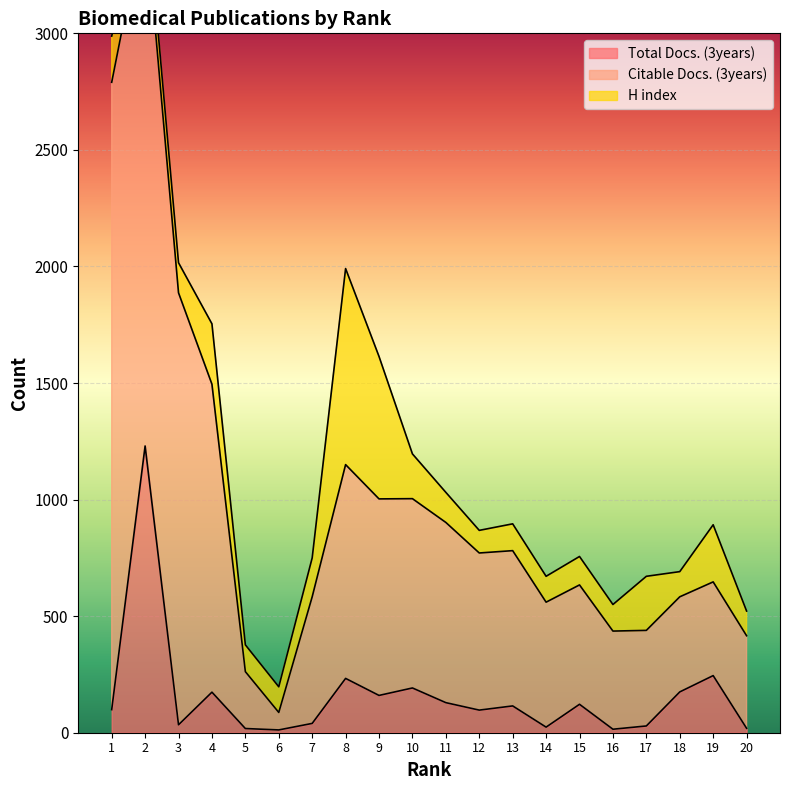

Reading left to right, transcribe all the data shown in this chart.

Total Docs. (3years): 99	1230	34	174	18	12	40	233	160	192	129	97	115	24	122	15	29	175	245	19
Citable Docs. (3years): 2691	2285	1853	1321	244	75	543	917	843	812	773	674	666	536	512	421	410	408	402	397
H index: 198	120	129	259	115	110	167	841	611	192	129	97	115	111	122	114	232	108	245	106